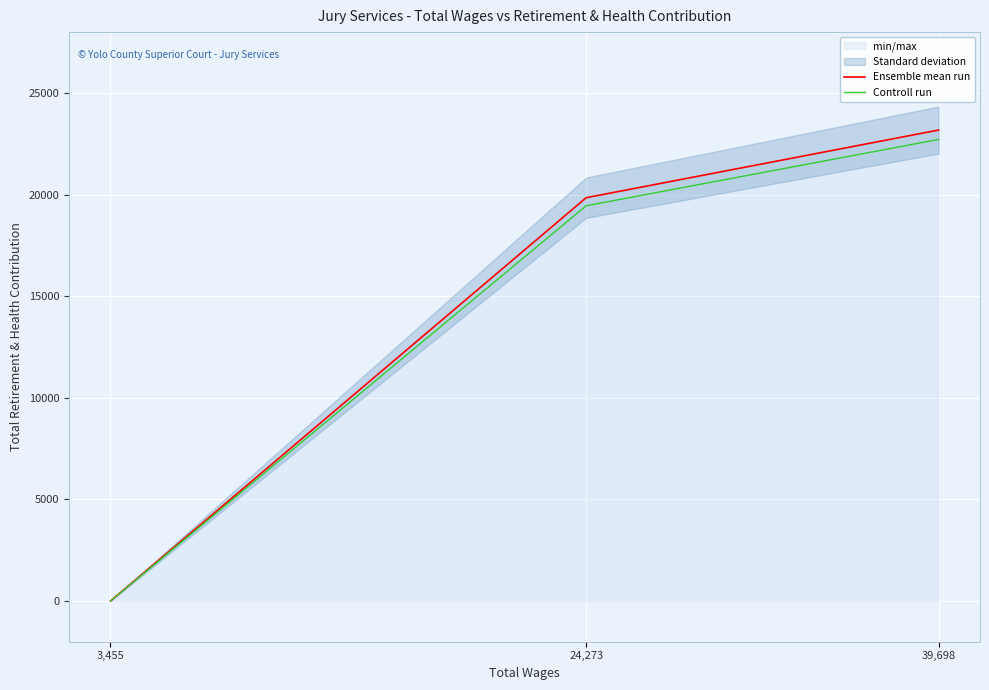

Is the value of Ensemble mean run at 39,698 greater than the value of Controll run at 3,455?

Yes